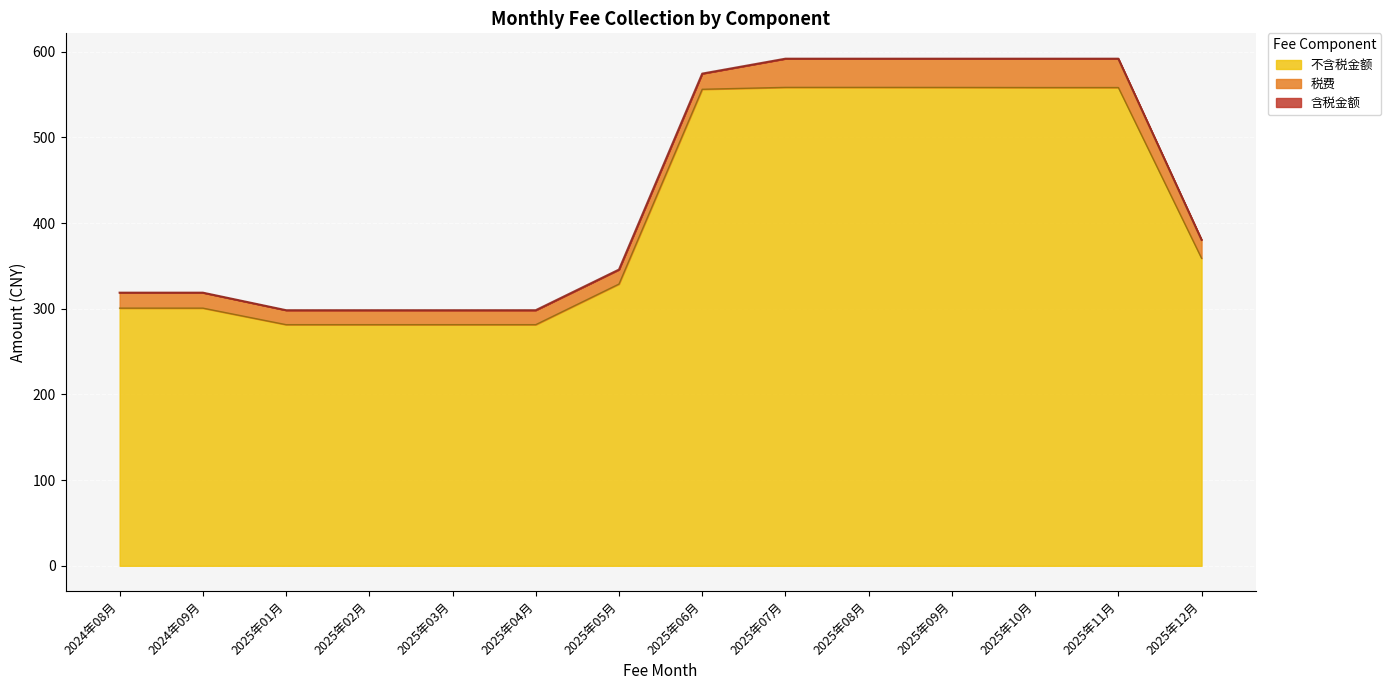

What is the total value across all series at 2025年04月?

298.4